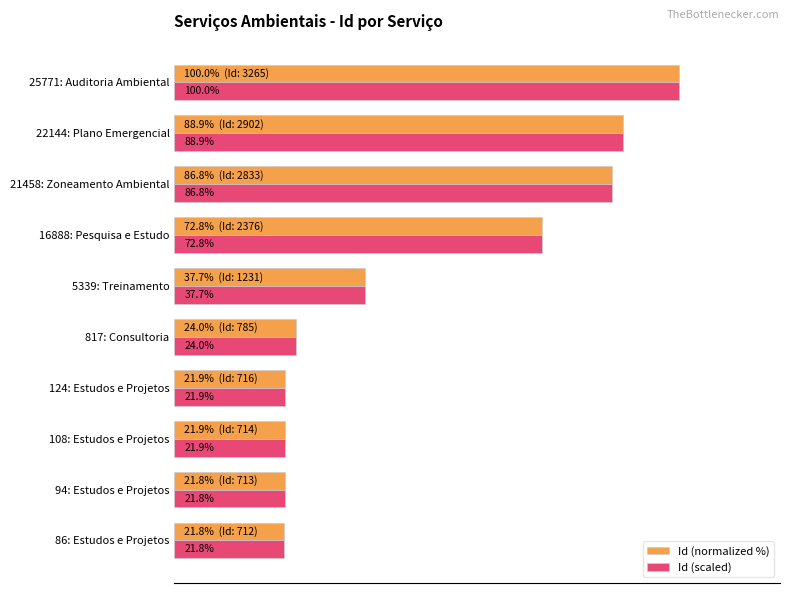

Which label corresponds to the largest value in the chart?

25771: Auditoria Ambiental